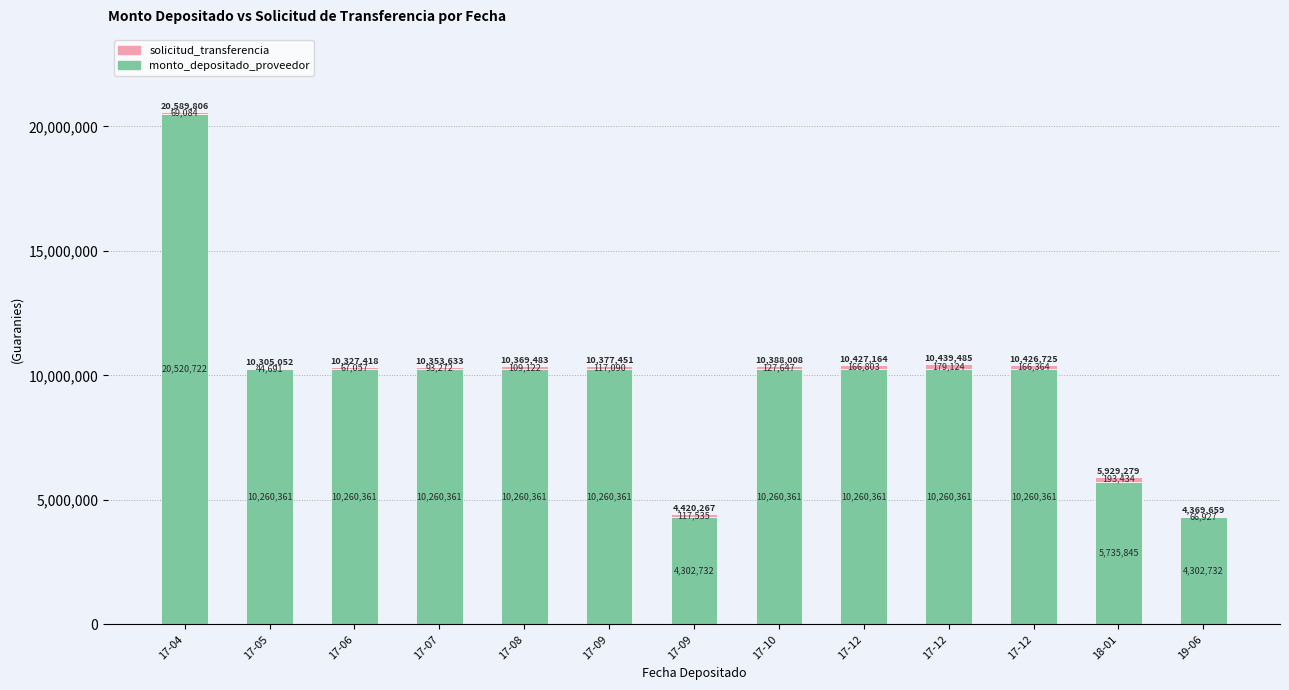

Are the bars grouped side by side (vs. stacked)?

No